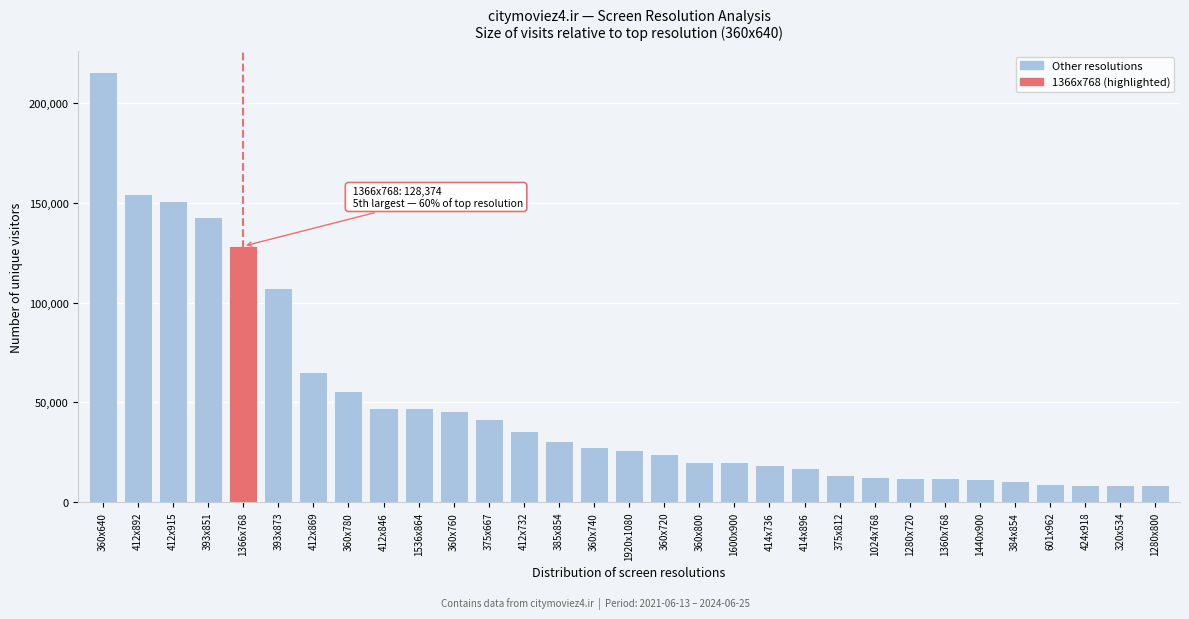

The value at 360x760 is 45951. True or false?

True